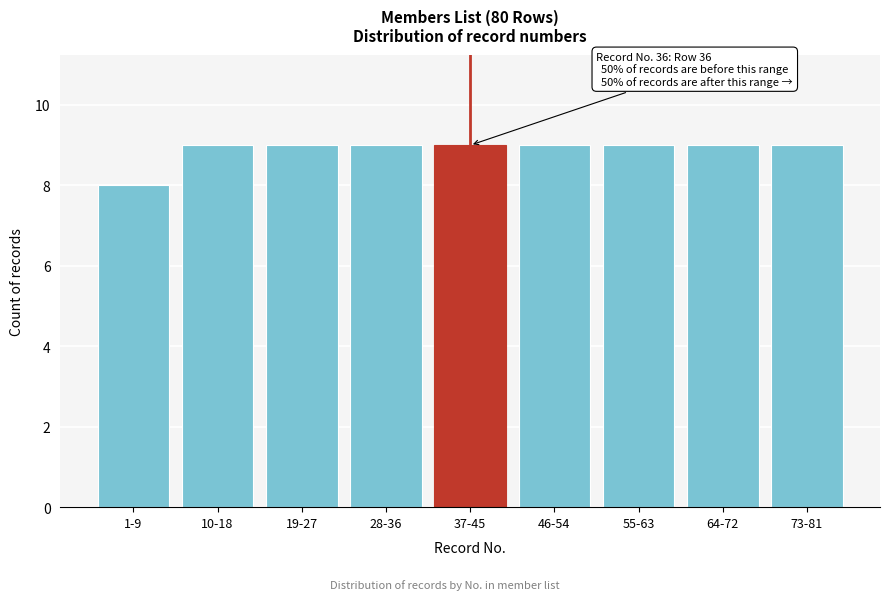

Reading right to left, extract all data points from this chart.

73-81=9	64-72=9	55-63=9	46-54=9	37-45=9	28-36=9	19-27=9	10-18=9	1-9=8